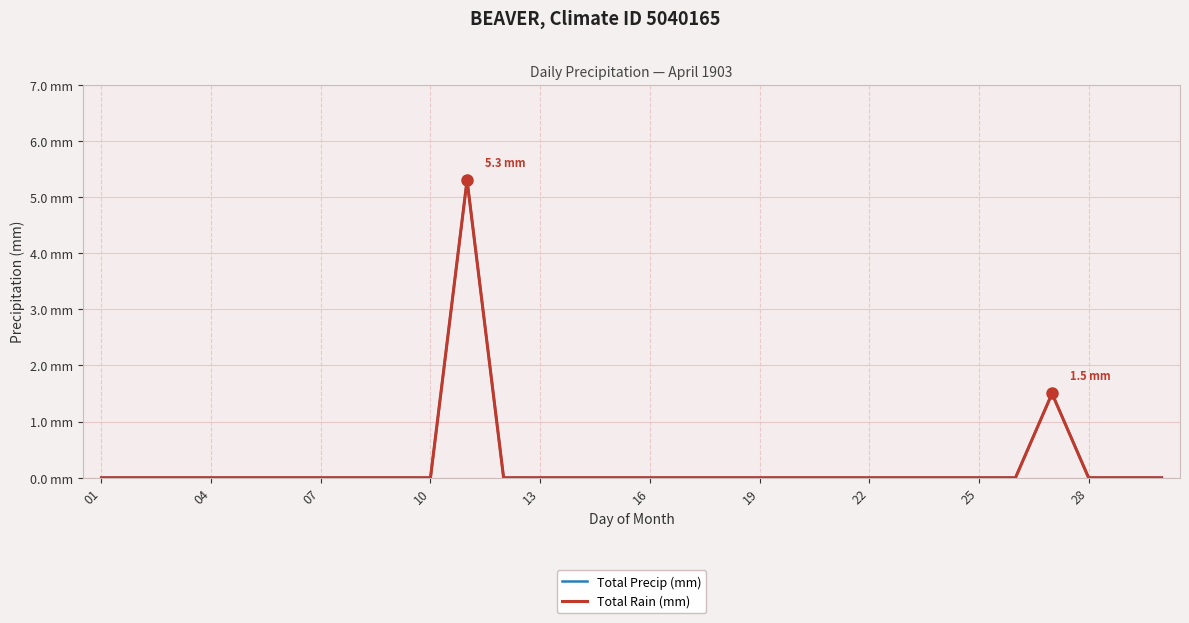

At how many categories does at least one series exceed 1?

2